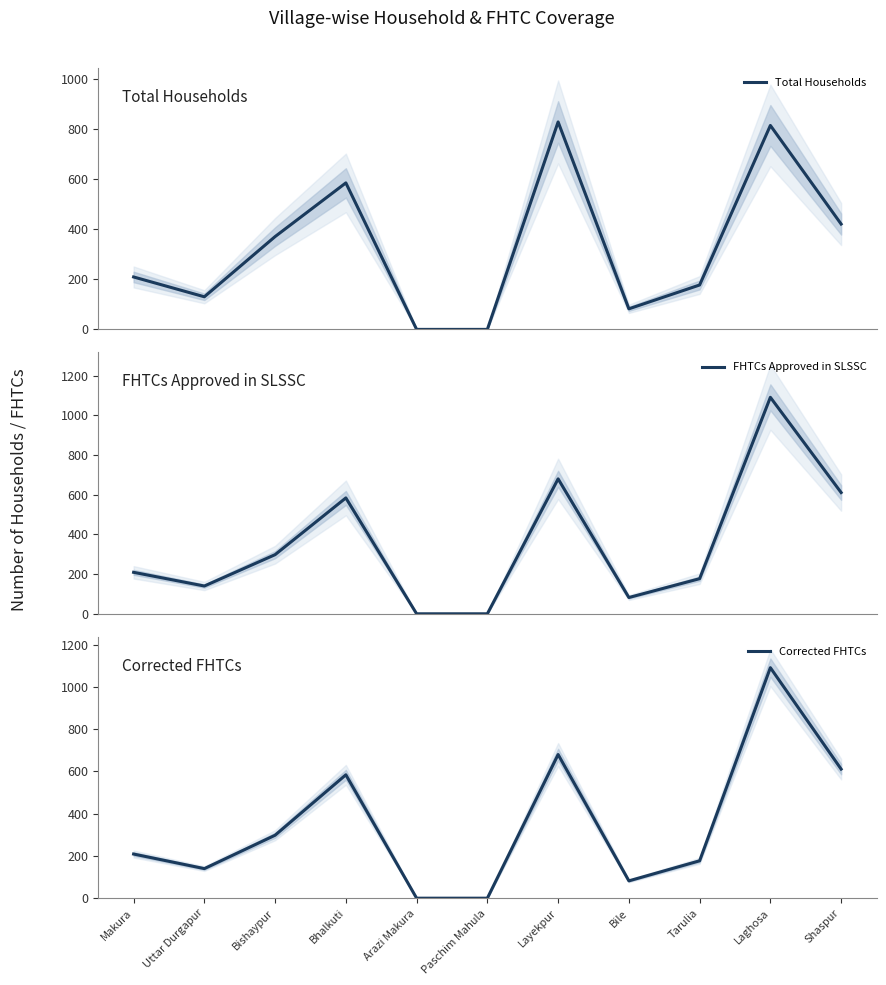

Which series changed the most between Tarulia and Laghosa?

FHTCs Approved in SLSSC